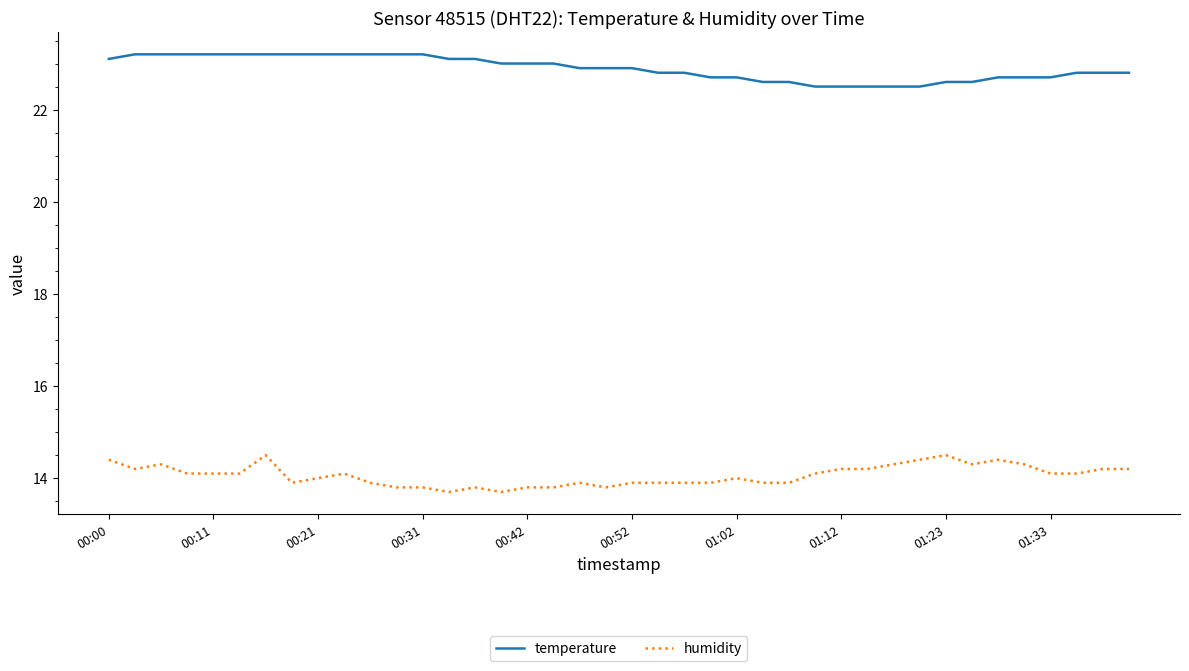

What is the maximum value shown in the chart?

23.2